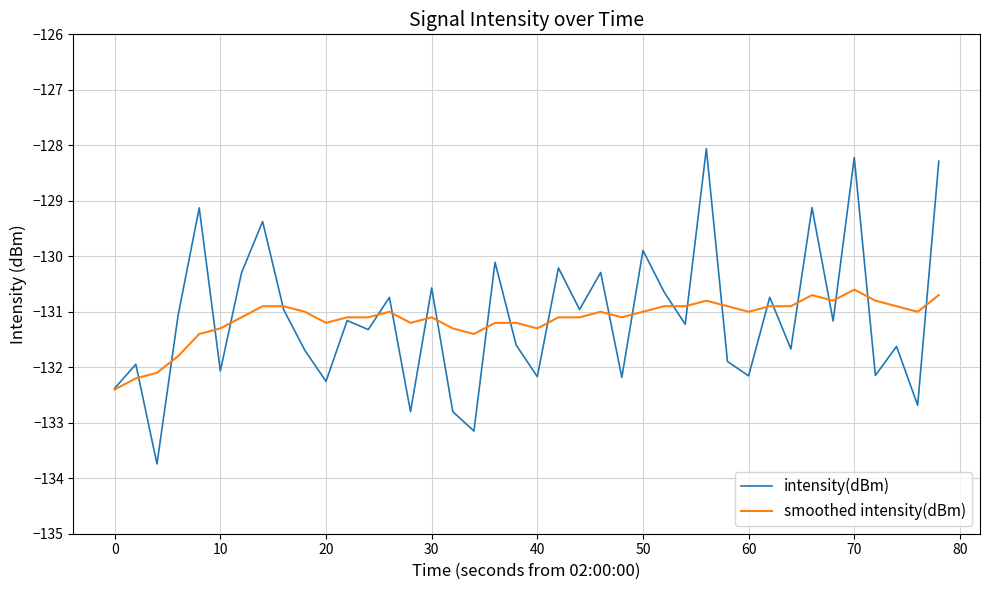

Which series has the widest spread of values?

intensity(dBm)